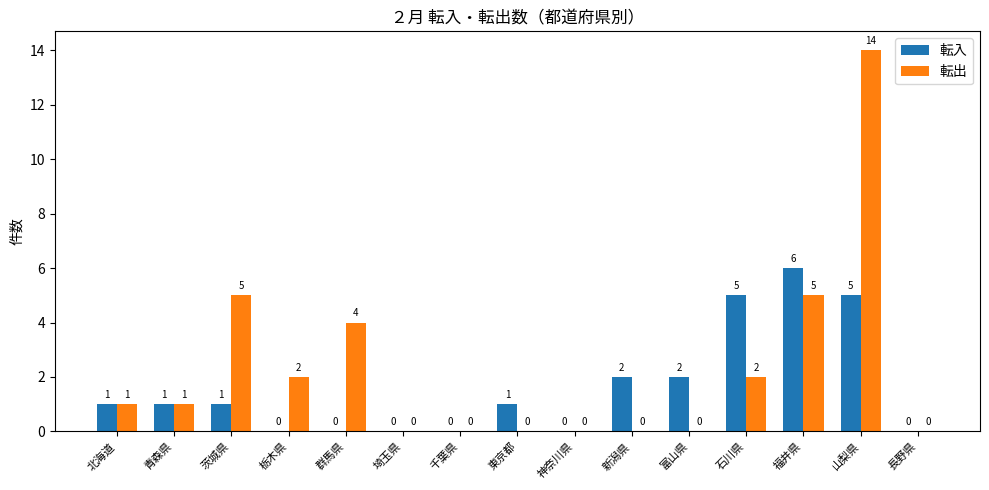

What is the maximum value for 転入?

6